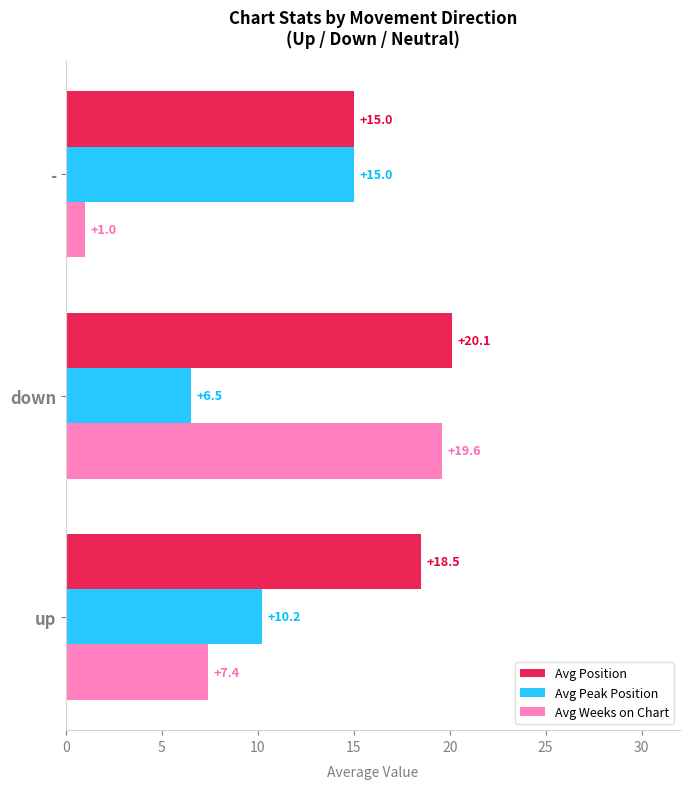

What value does the Avg Position series have at down?

20.1